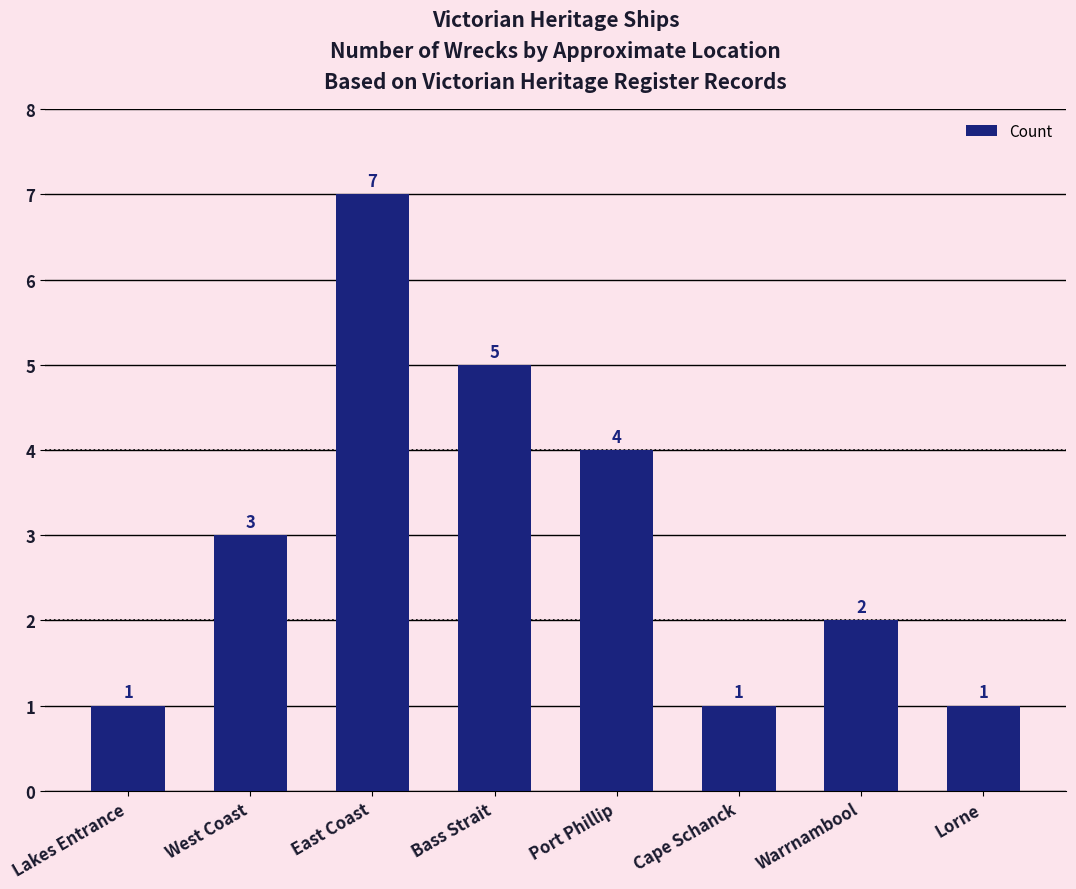

Approximately how many times larger is the value at Lorne compared to Warrnambool?

0.5